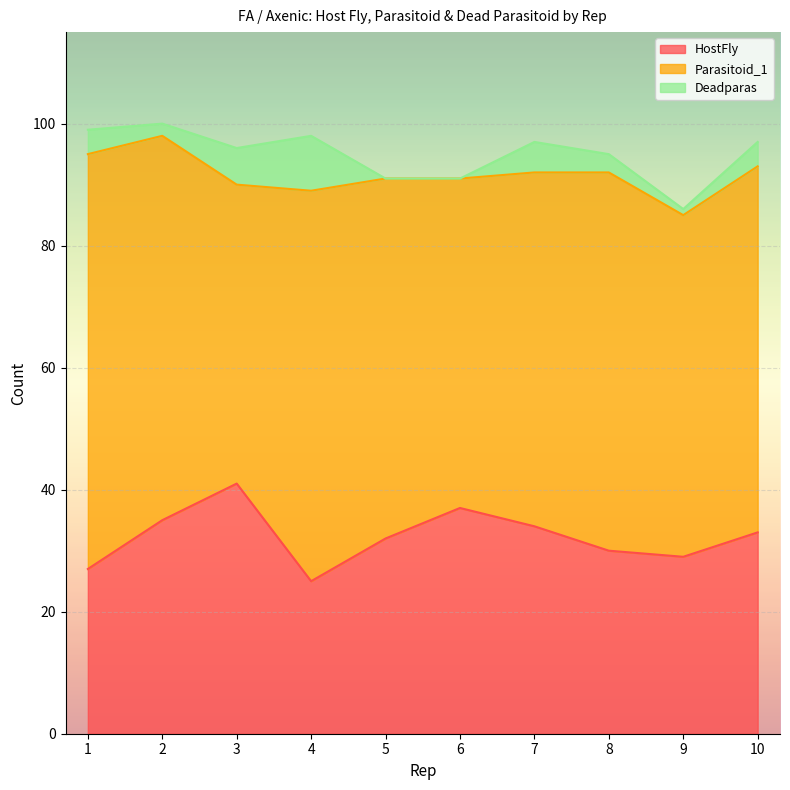

What is the approximate value of HostFly at 6?

37